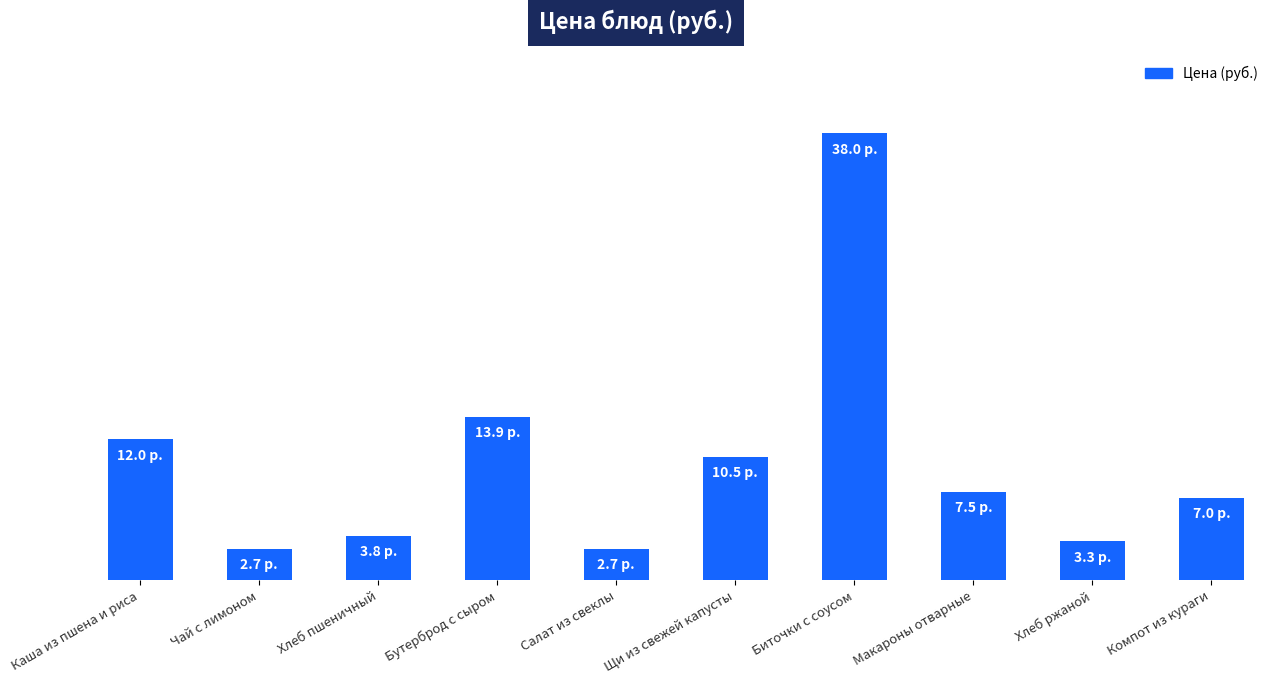

Are the bars horizontal?

No